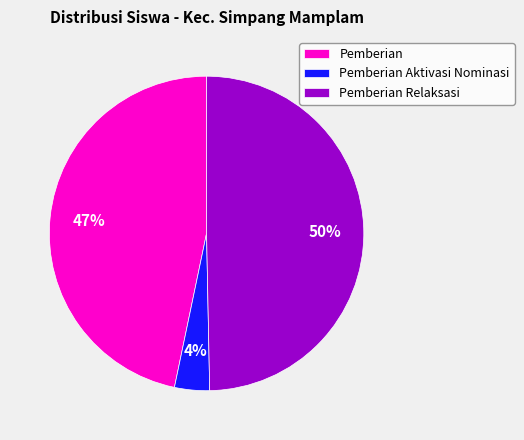

True or false: Pemberian Relaksasi accounts for 76% of the total.

False